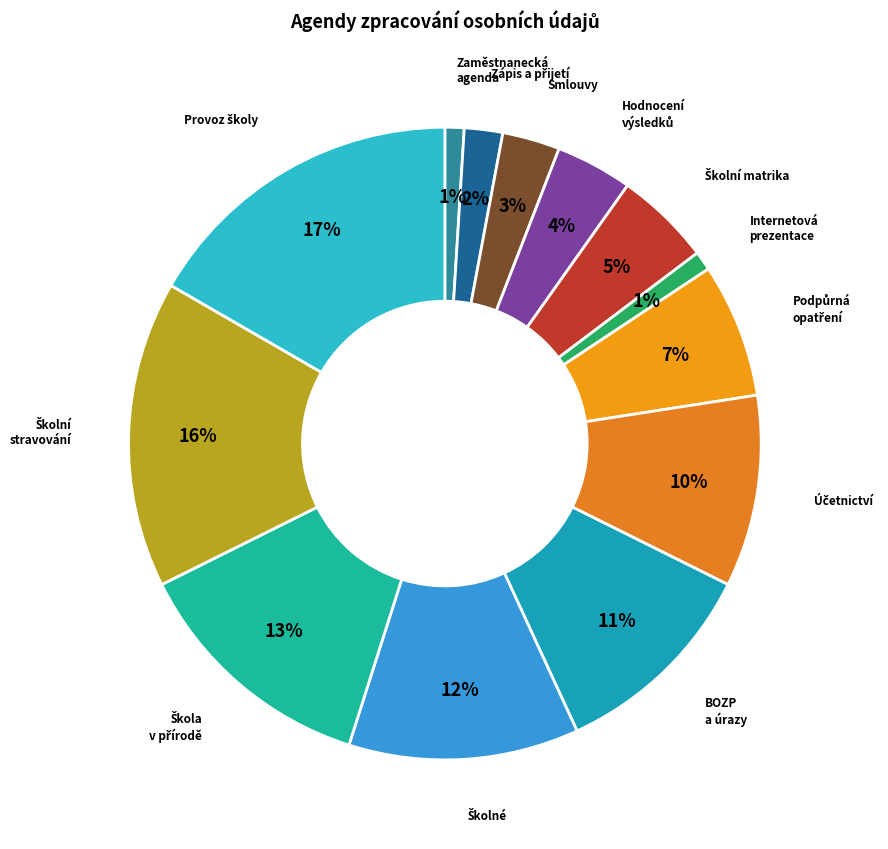

To the nearest percent, what is the difference between the largest and smallest slice percentages?

16%